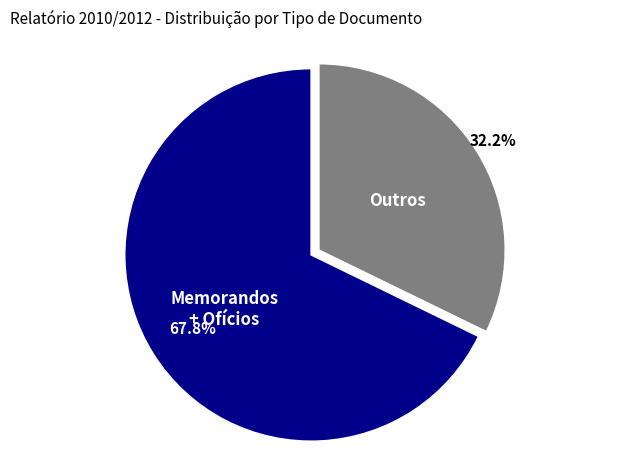

Is there a majority slice in this chart?

Yes